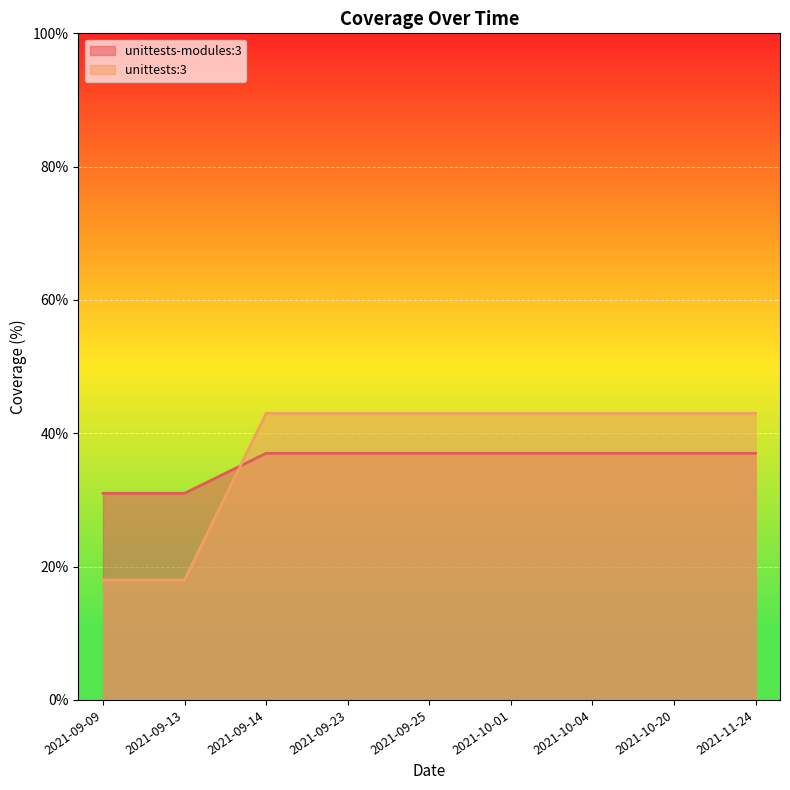

Is it true that unittests:3 equals 77 at 2021-10-20?

False